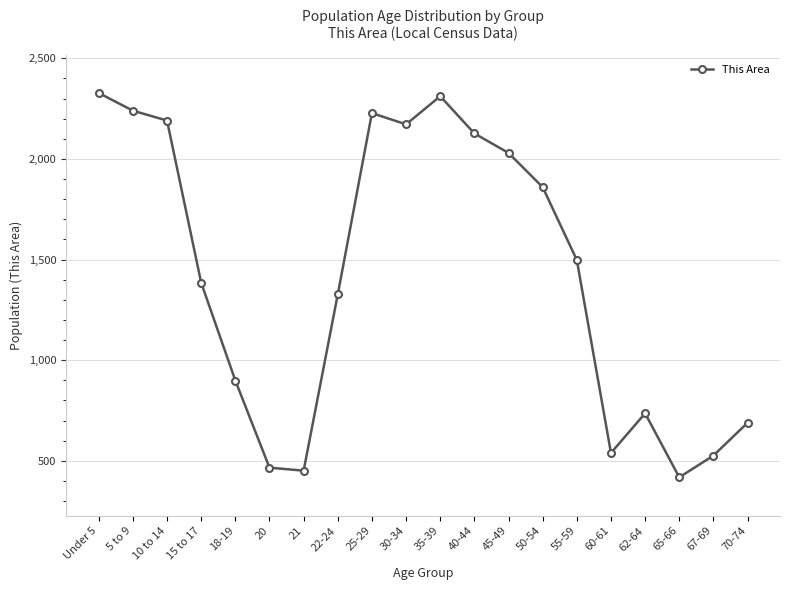

Is this an area chart (filled region under the line)?

No